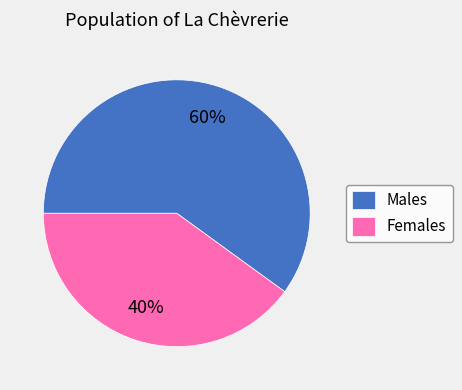

Is there a majority slice in this chart?

Yes